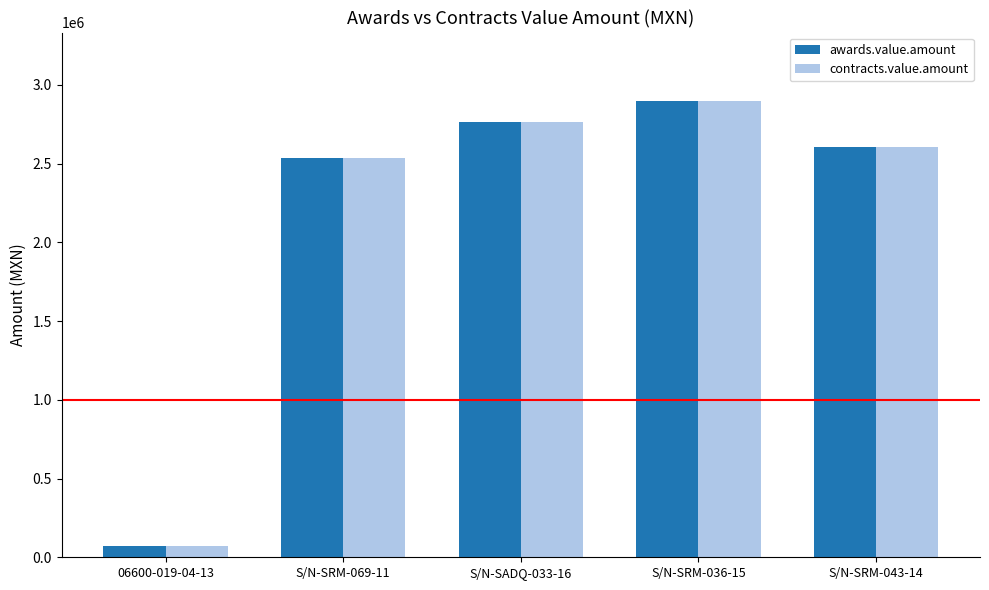

What is the difference between the awards.value.amount values at S/N-SRM-069-11 and 06600-019-04-13?

2464744